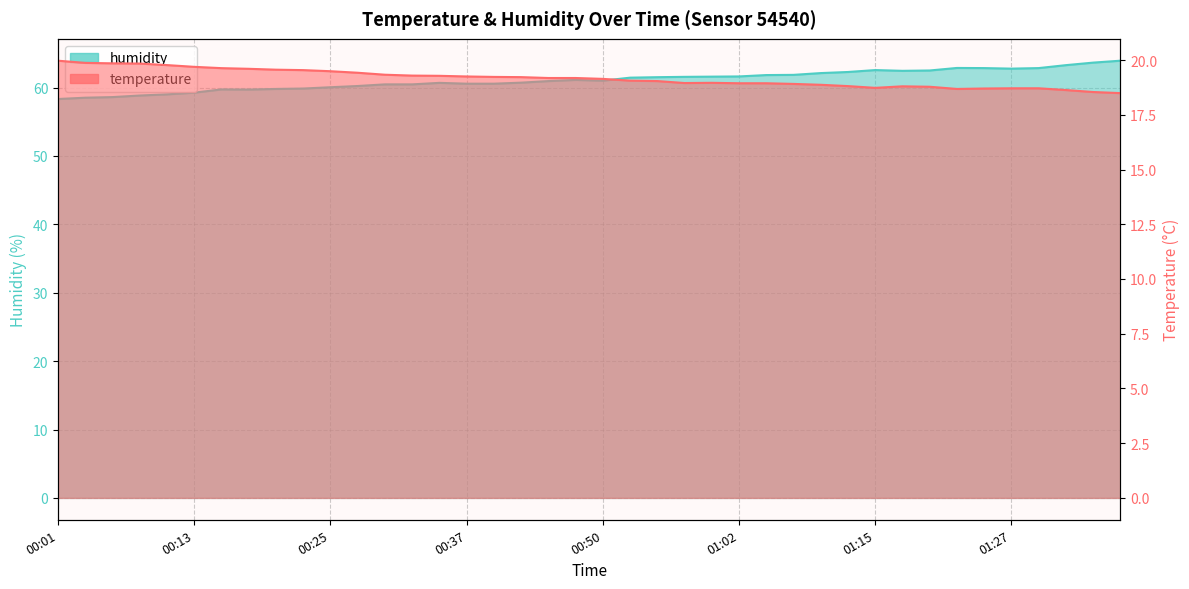

What is the difference between the highest and lowest values at 00:25?

40.5